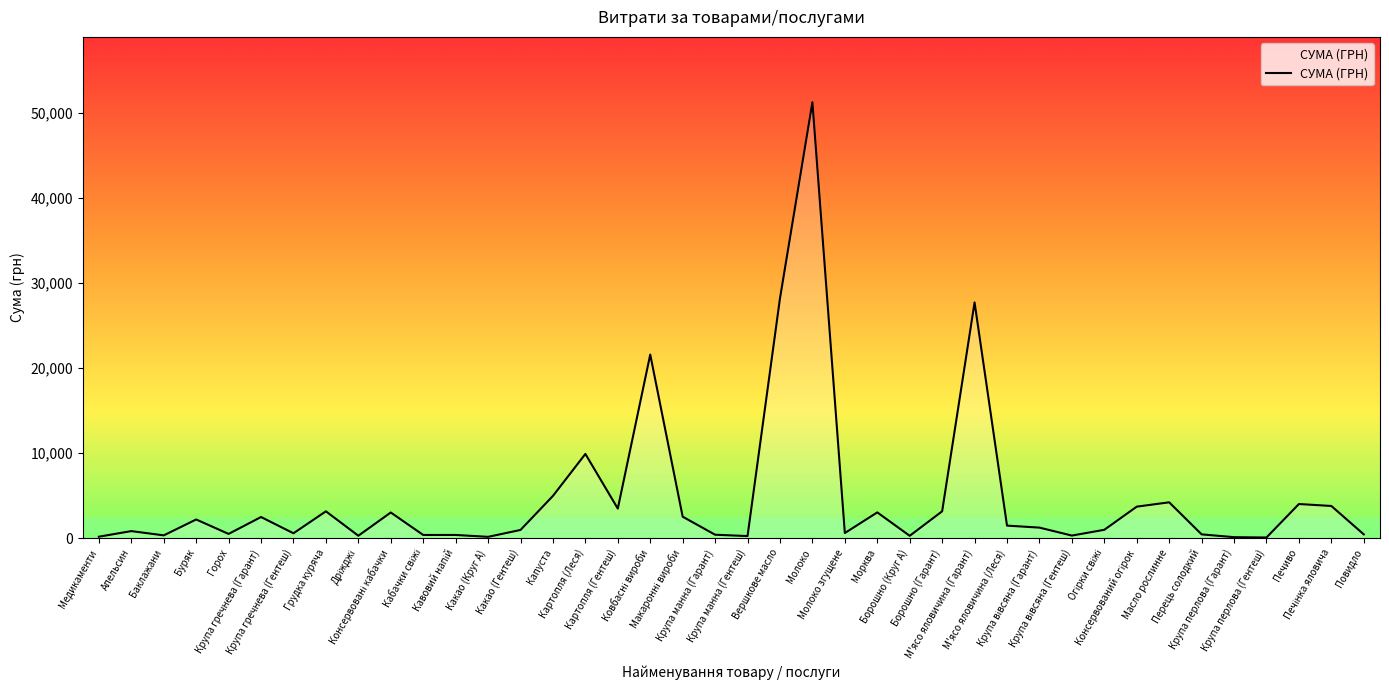

What is the greatest value displayed?

51204.7